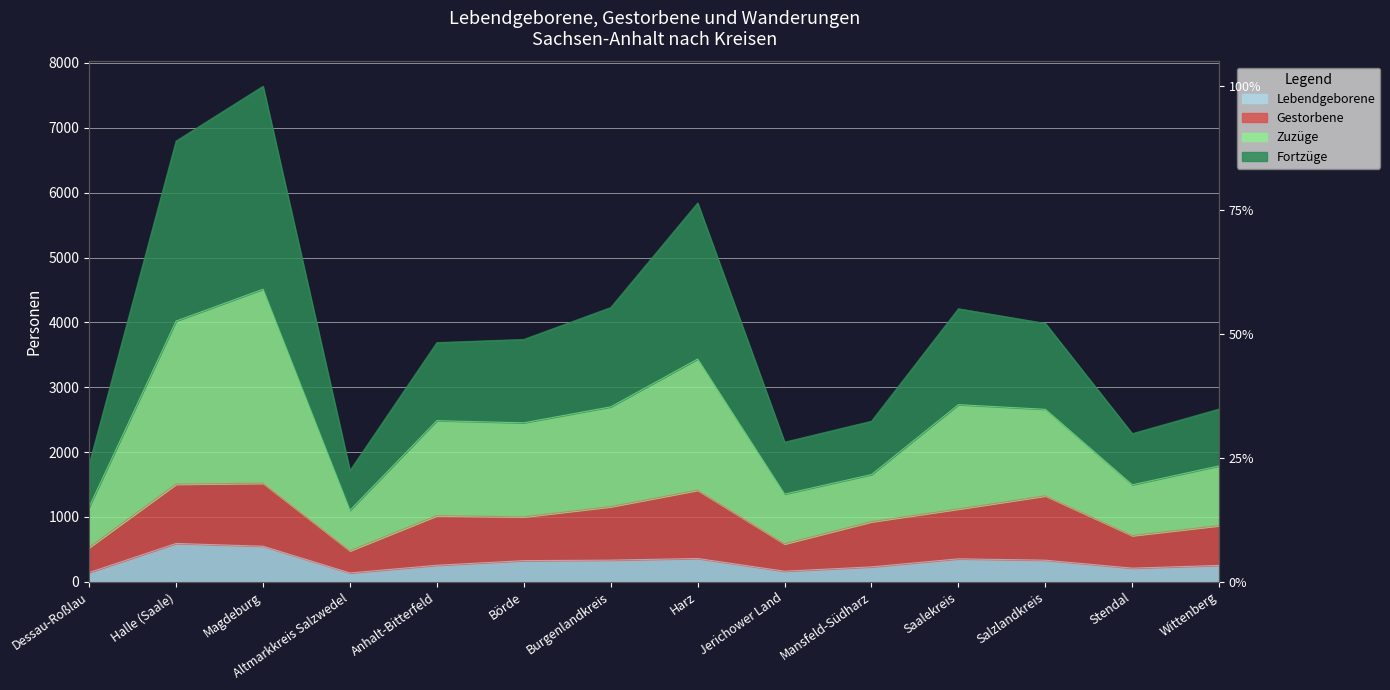

True or false: Zuzüge and Lebendgeborene cross at least once.

False